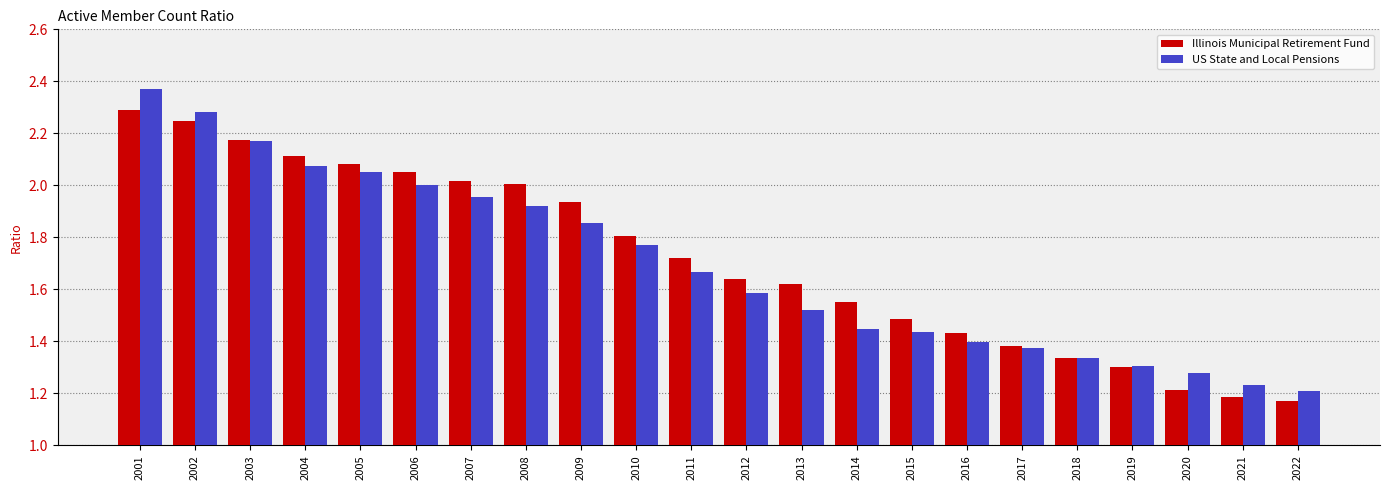

Which series has the widest spread of values?

US State and Local Pensions